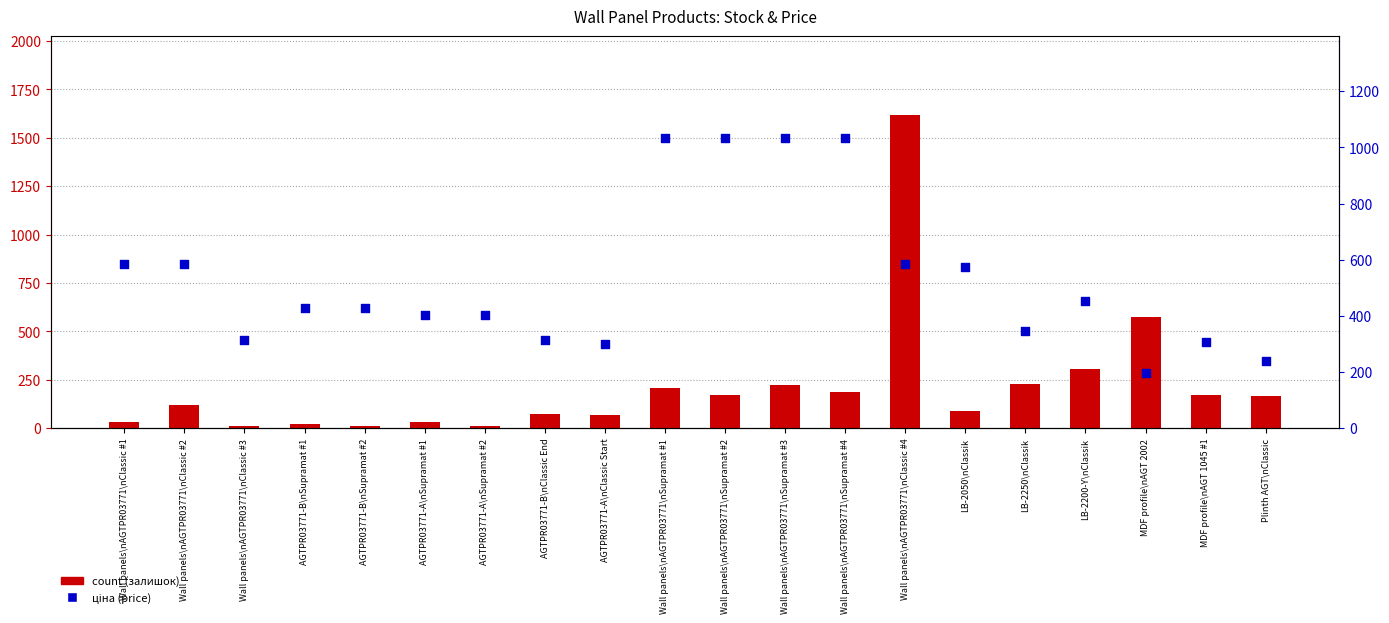

At how many categories does at least one series exceed 634?

5